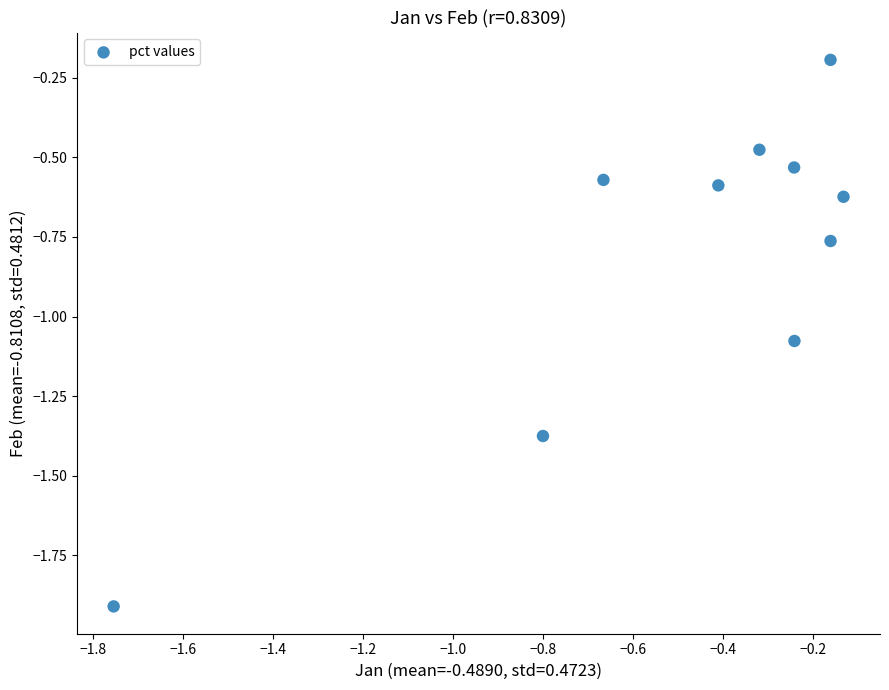

What is the range of X values (max minus min)?

1.6